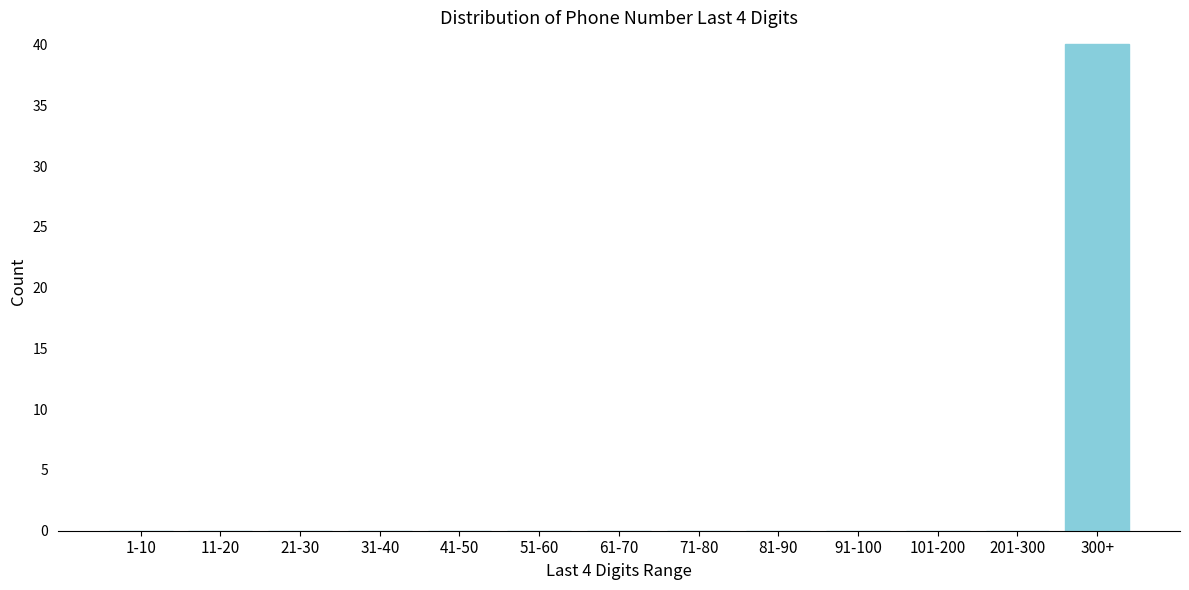

Reading left to right, transcribe all the data shown in this chart.

1-10=0	11-20=0	21-30=0	31-40=0	41-50=0	51-60=0	61-70=0	71-80=0	81-90=0	91-100=0	101-200=0	201-300=0	300+=40